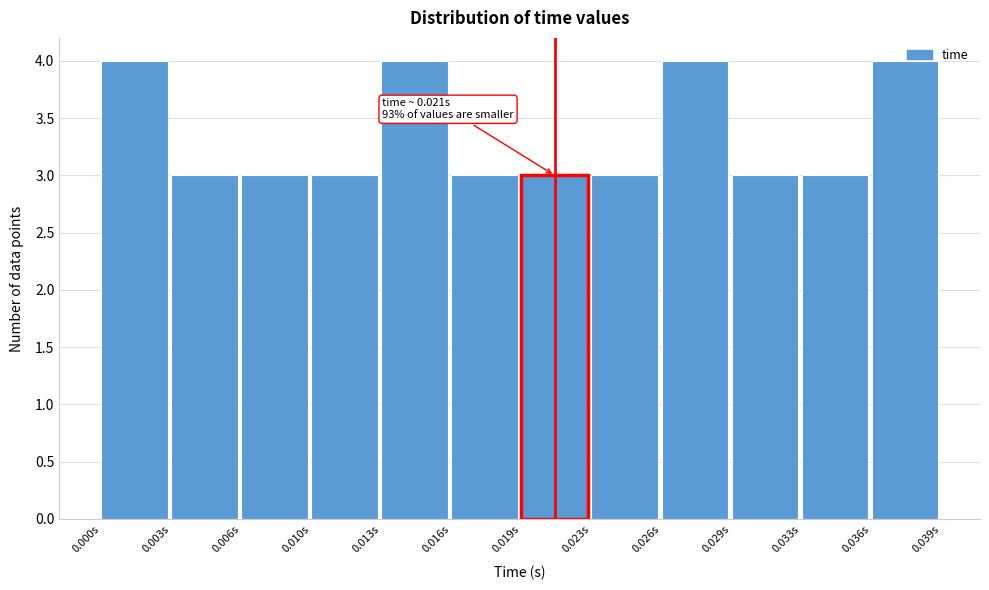

What is the change in value from 0.029s to 0.036s?

+1